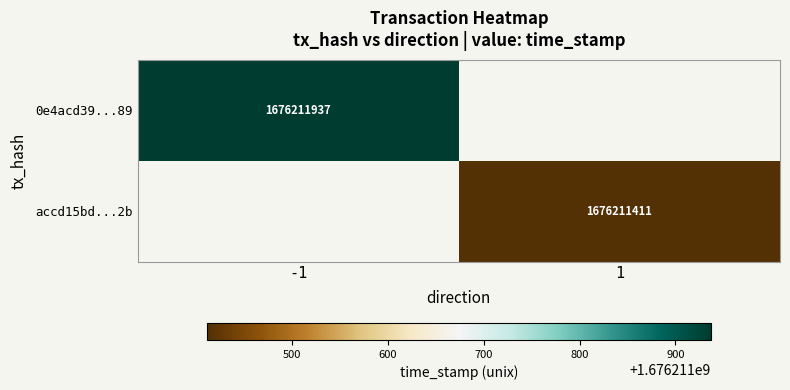

How many data points does each series have?

2